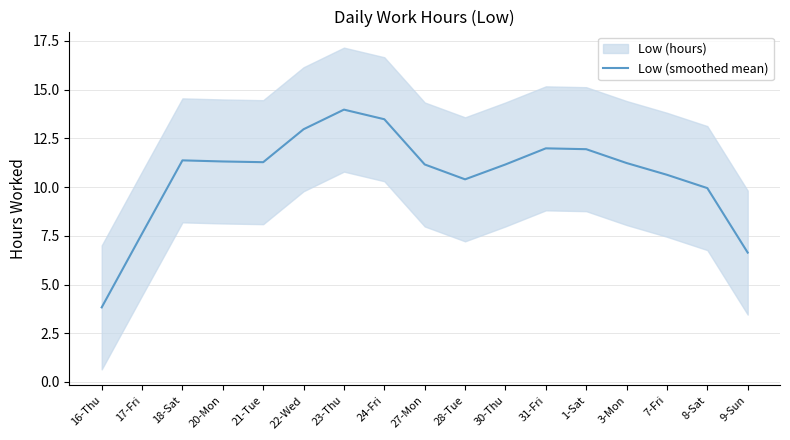

What is the change in value from 17-Fri to 18-Sat?

+3.8